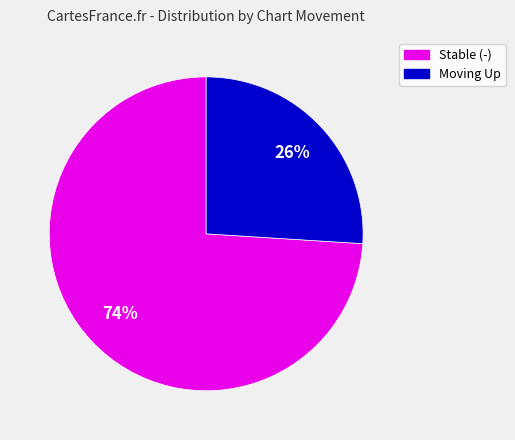

To the nearest percent, what is the difference between the largest and smallest slice percentages?

48%